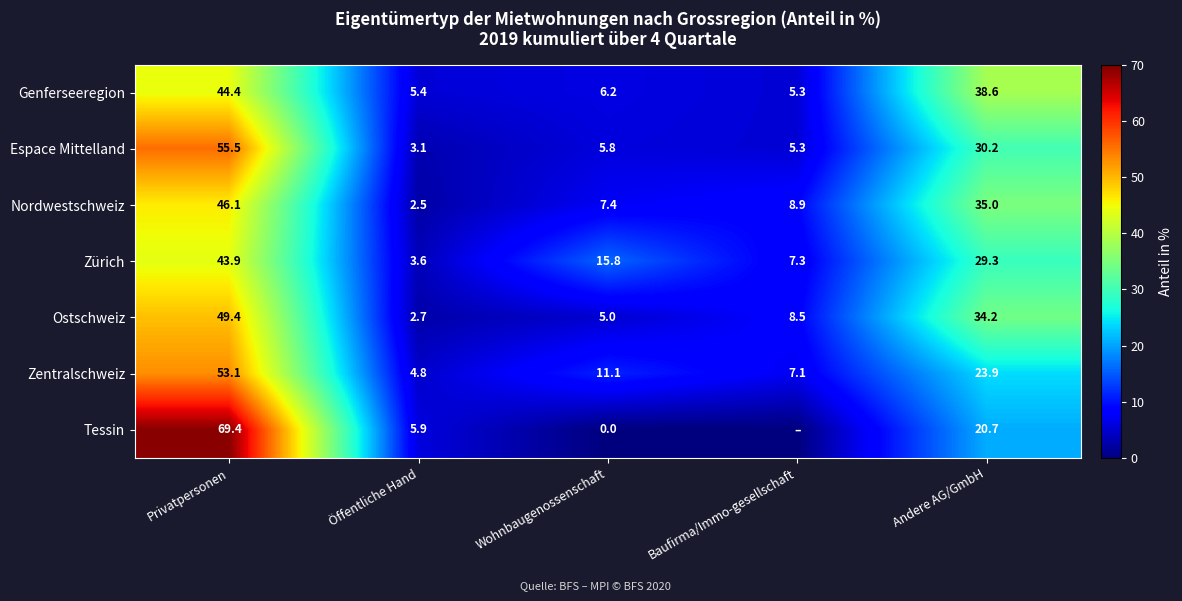

Is it true that Genferseeregion equals 19.3 at Andere AG/GmbH?

False